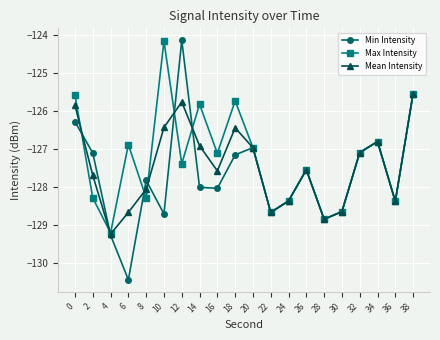

Where do Min Intensity and Mean Intensity first cross each other?

0 and 2